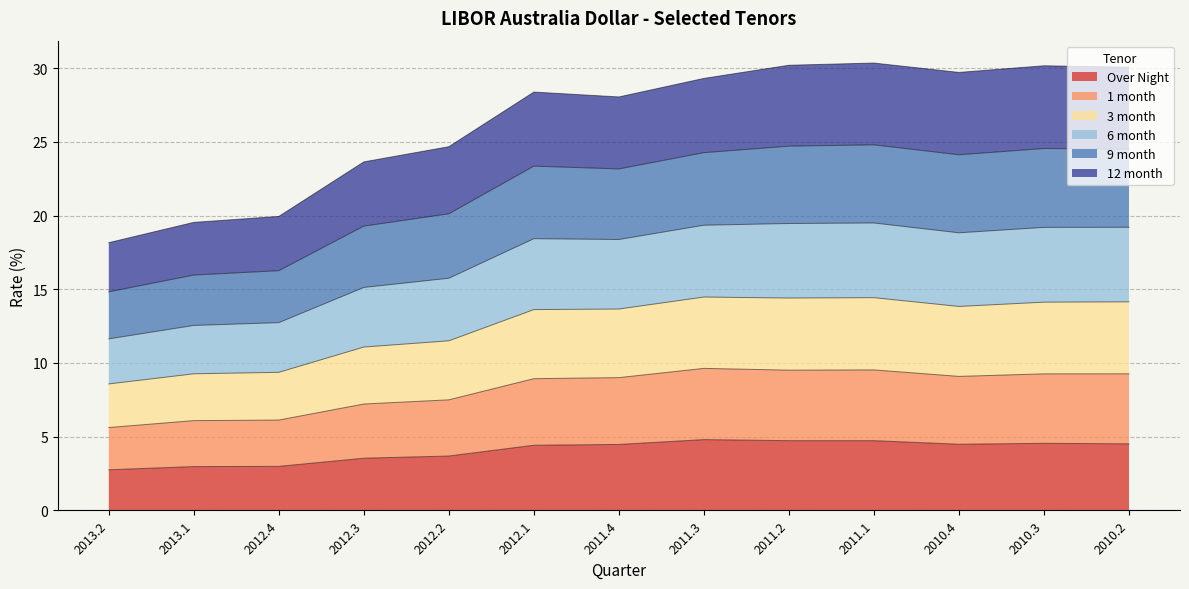

Between 2013.2 and 2010.4, which is larger?

2010.4